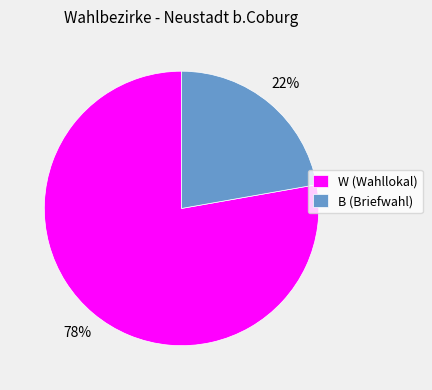

Which slice is the largest?

W (Wahllokal)